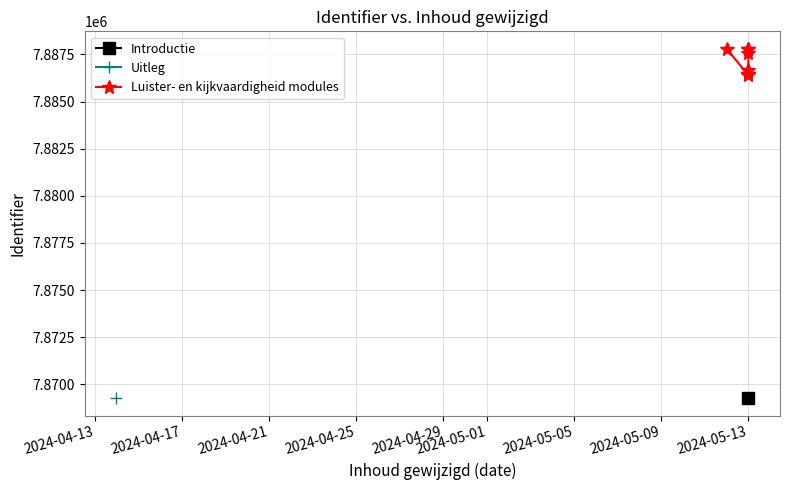

How many interior local valleys (lower than both neighbors) does the data have?

1